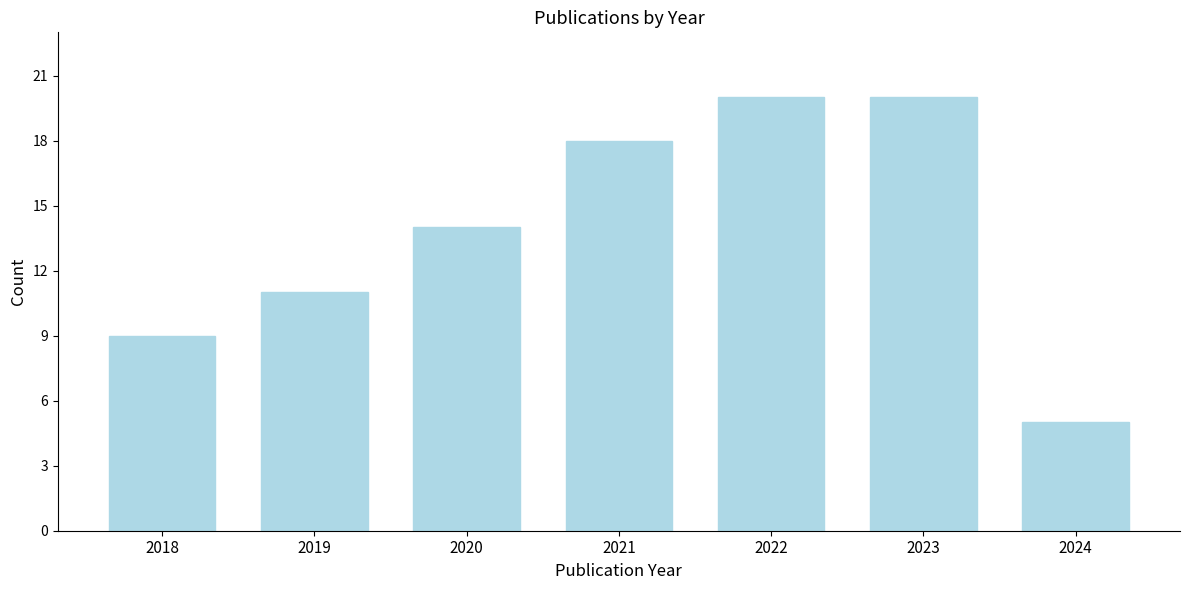

Reading right to left, transcribe all the data shown in this chart.

2024=5	2023=20	2022=20	2021=18	2020=14	2019=11	2018=9